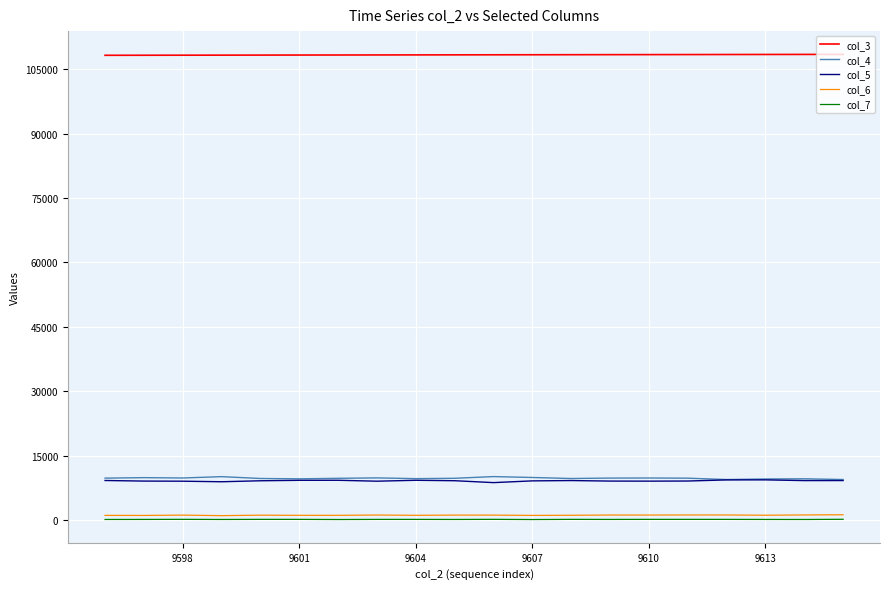

What is the maximum value shown in the chart?

108469